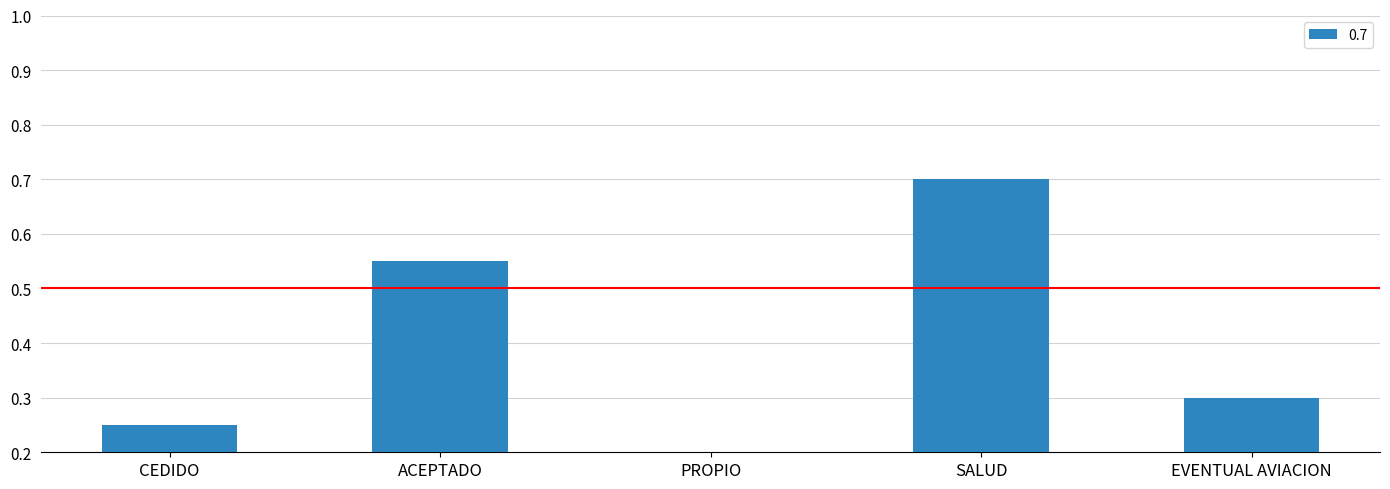

What is the sum of the values at PROPIO and ACEPTADO?

0.7